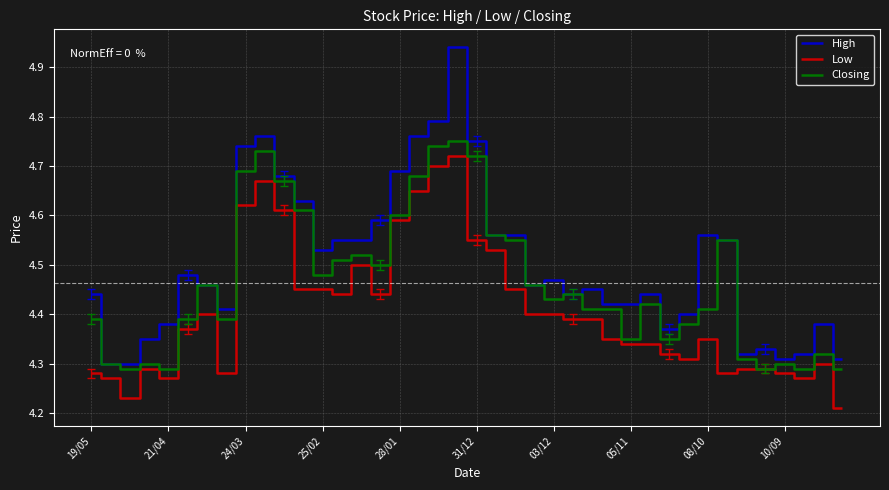

Does the chart have visible grid lines?

Yes